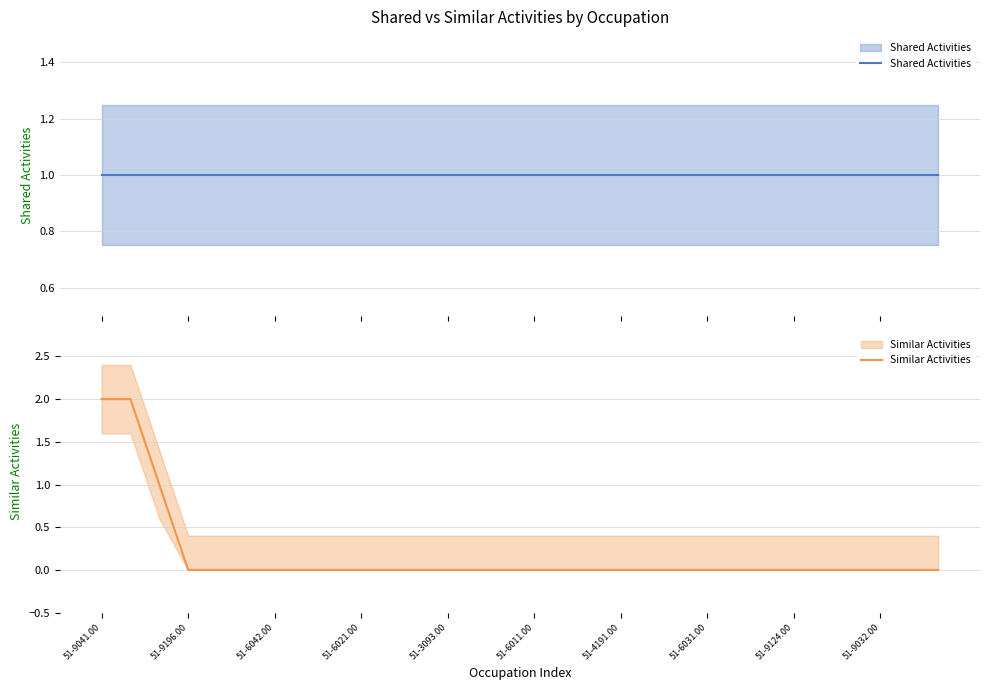

At which label is Similar Activities closest to 1?

51-6042.00